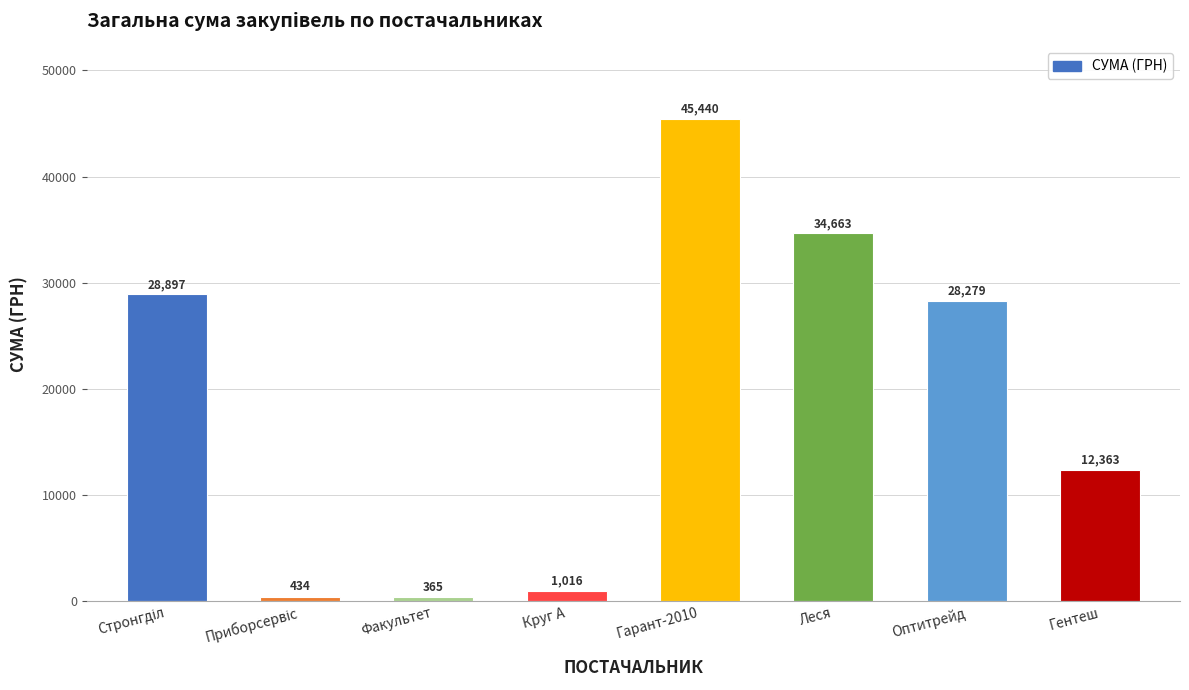

What is the sum of all values?

151457.6